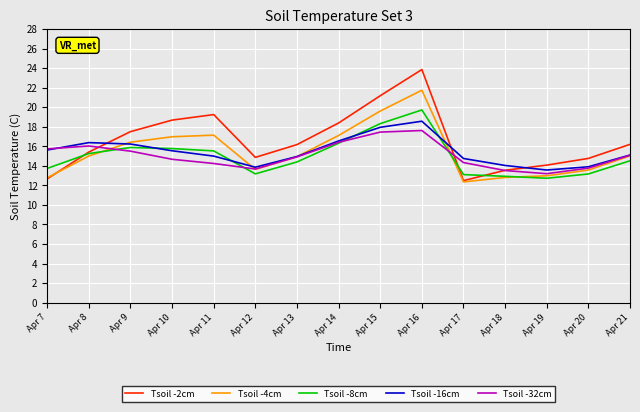

The Tsoil -8cm series shows 16.3 at Apr 14. True or false?

True